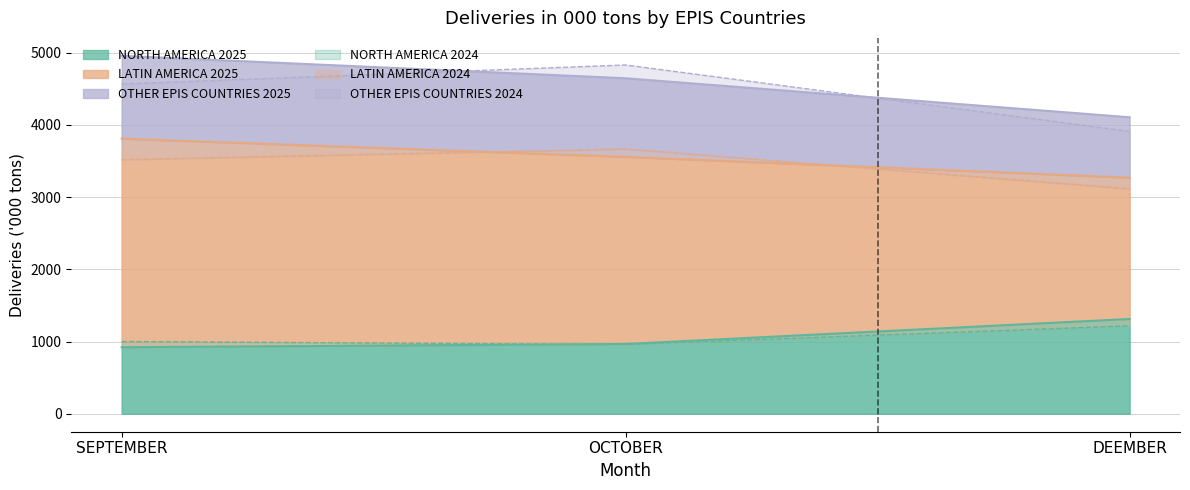

Is it true that NORTH AMERICA equals 1313 at DEEMBER?

True